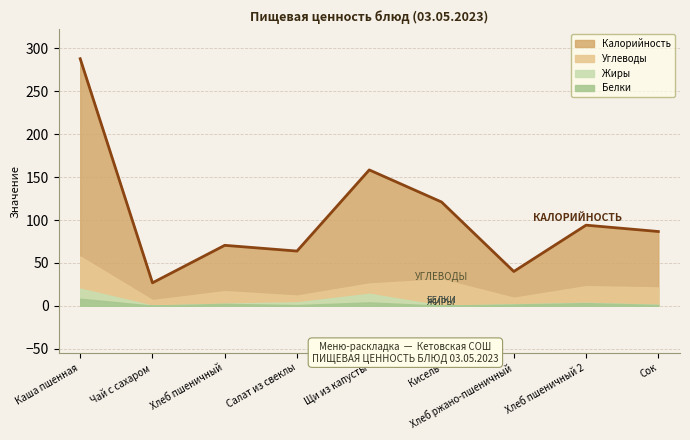

How many intersections are there between Жиры and Белки?

3